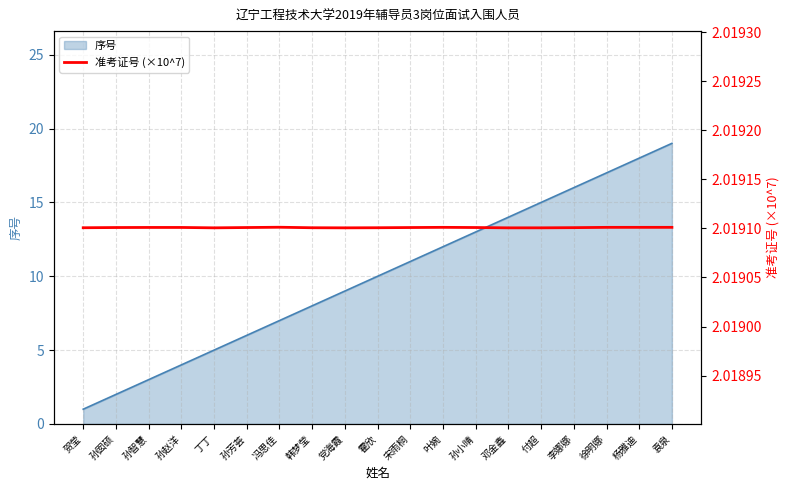

Is it true that the value at 孙囡硕 is 2?

True